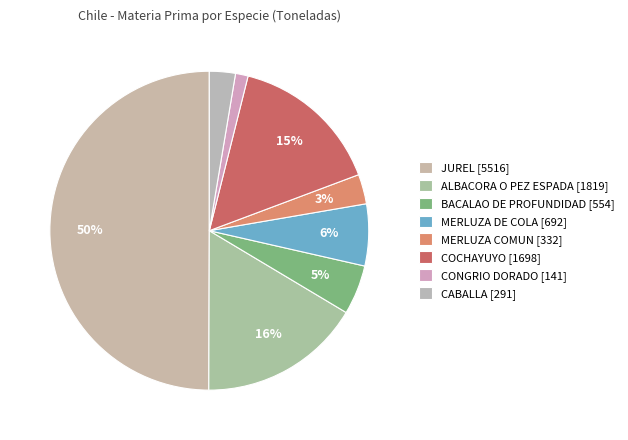

To the nearest percent, what percentage of the pie is MERLUZA COMUN?

3%